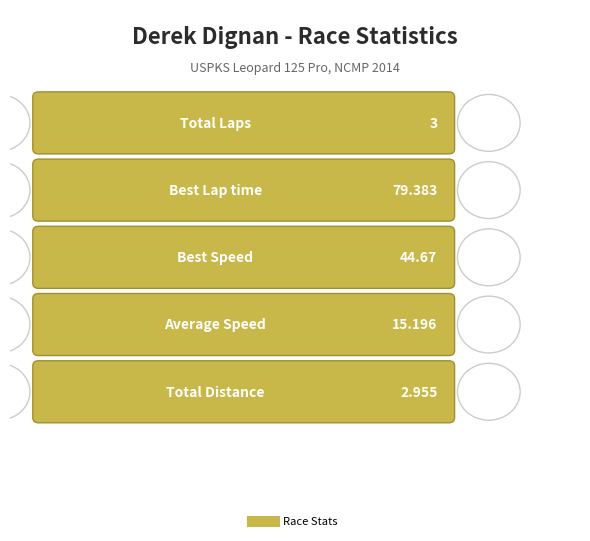

The value of Total Distance at 9 is 3.0. True or false?

True